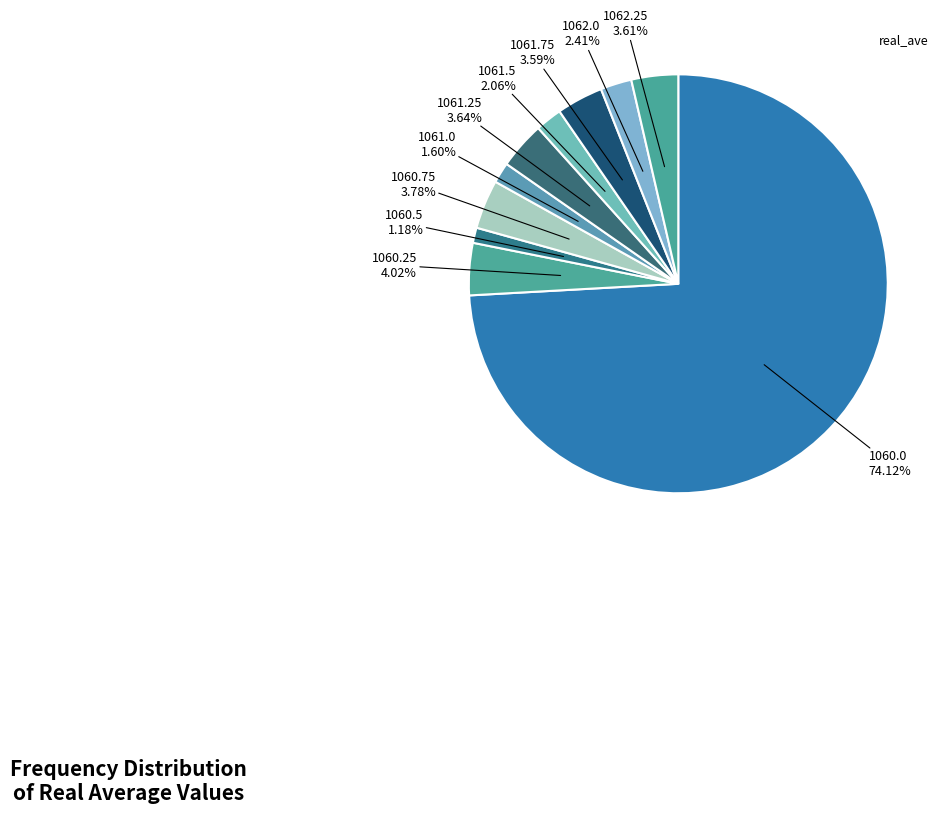

Count the number of slices in the pie.

10